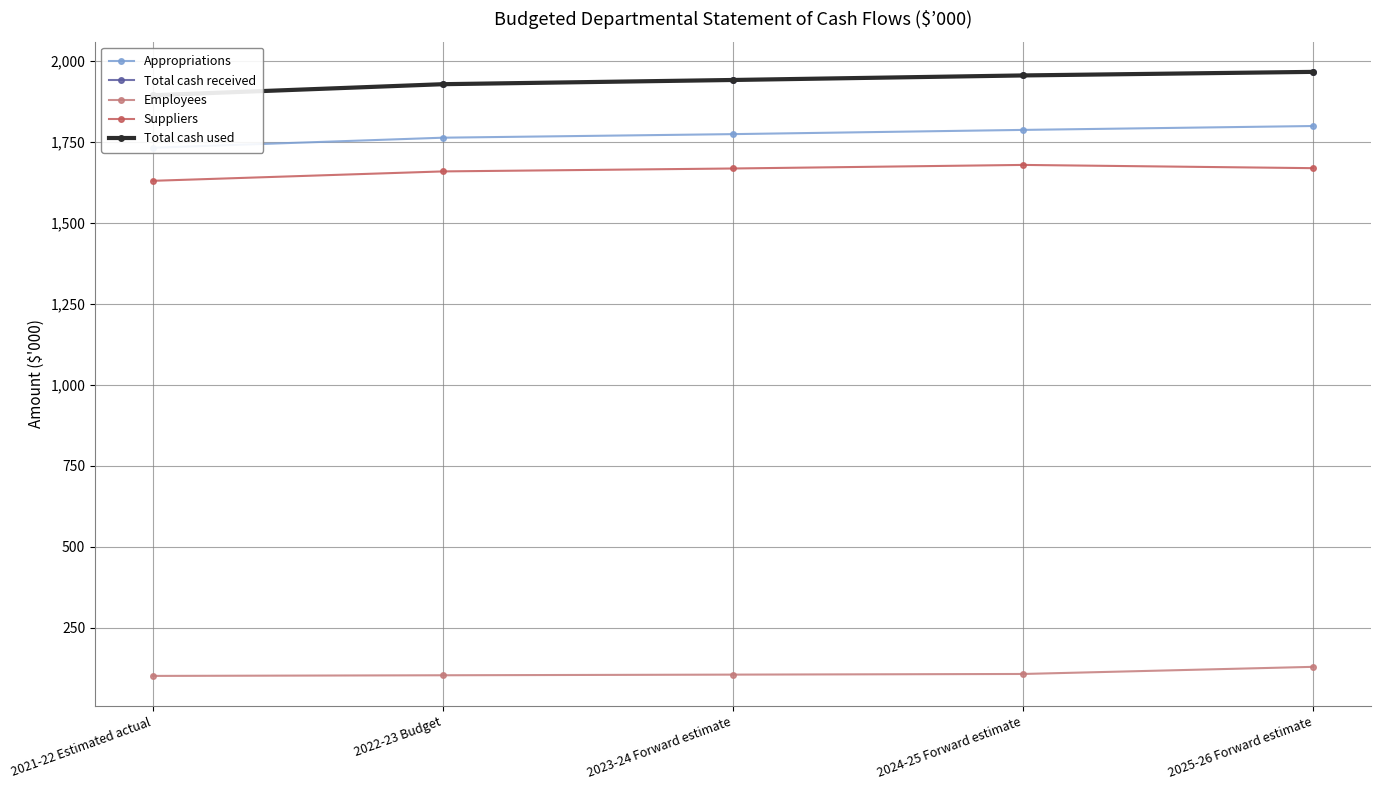

Reading left to right, transcribe all the data shown in this chart.

Appropriations: 2021-22 Estimated actual=1731	2022-23 Budget=1762	2023-24 Forward estimate=1773	2024-25 Forward estimate=1786	2025-26 Forward estimate=1798
Total cash received: 2021-22 Estimated actual=1893	2022-23 Budget=1927	2023-24 Forward estimate=1940	2024-25 Forward estimate=1954	2025-26 Forward estimate=1965
Employees: 2021-22 Estimated actual=102	2022-23 Budget=104	2023-24 Forward estimate=106	2024-25 Forward estimate=108	2025-26 Forward estimate=130
Suppliers: 2021-22 Estimated actual=1629	2022-23 Budget=1658	2023-24 Forward estimate=1667	2024-25 Forward estimate=1678	2025-26 Forward estimate=1668
Total cash used: 2021-22 Estimated actual=1893	2022-23 Budget=1927	2023-24 Forward estimate=1940	2024-25 Forward estimate=1954	2025-26 Forward estimate=1965